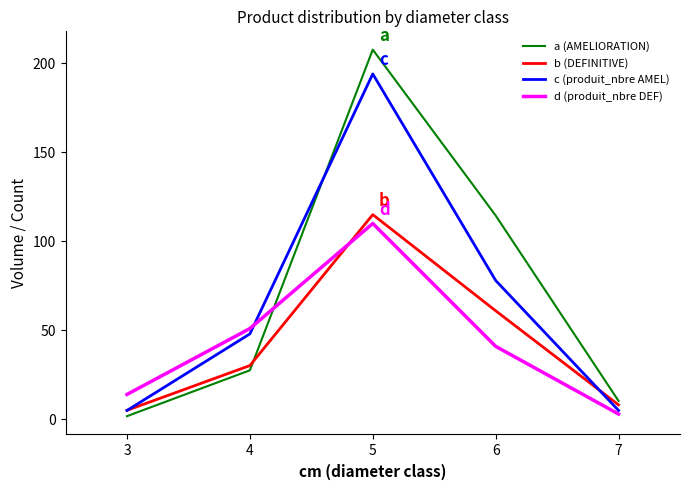

How many intersections are there between b (DEFINITIVE) and a (AMELIORATION)?

1